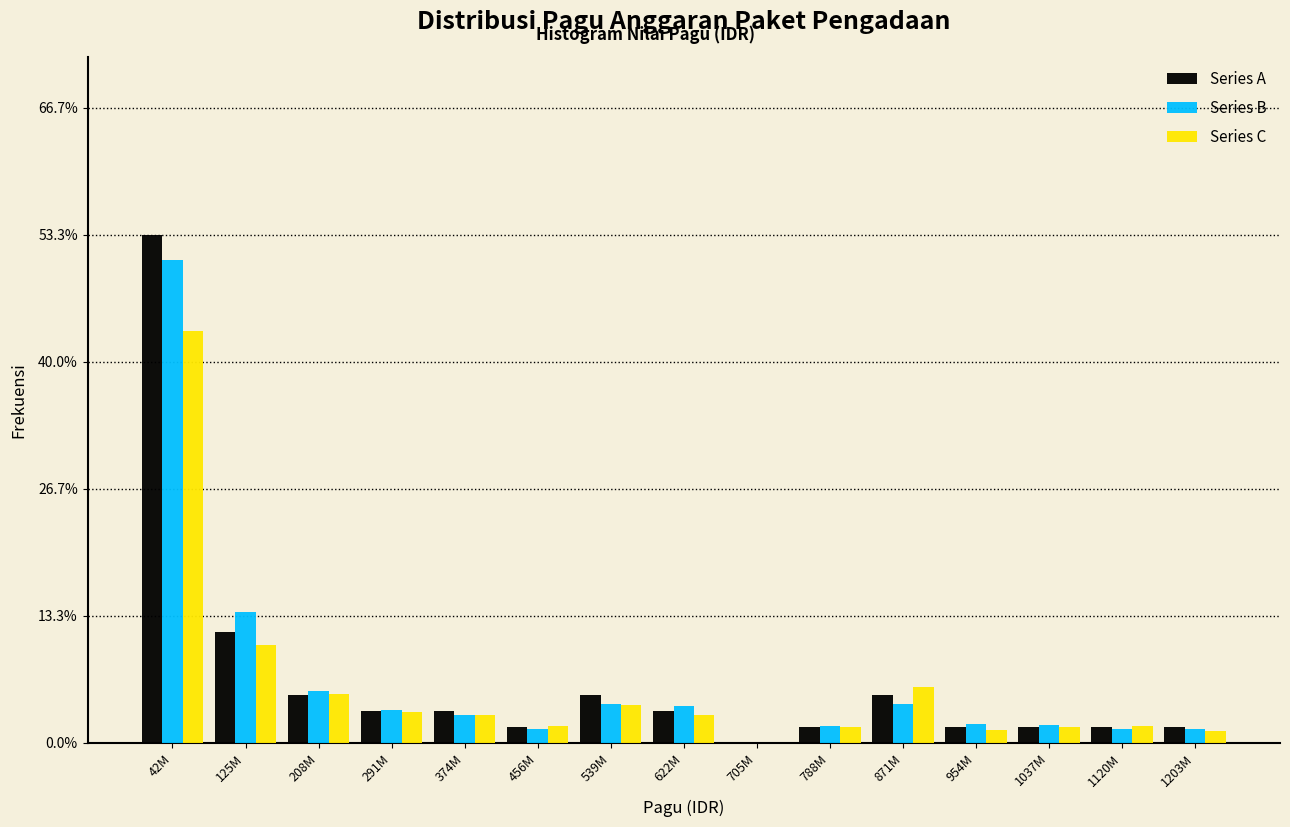

At which category is the sum across all series the highest?

42M